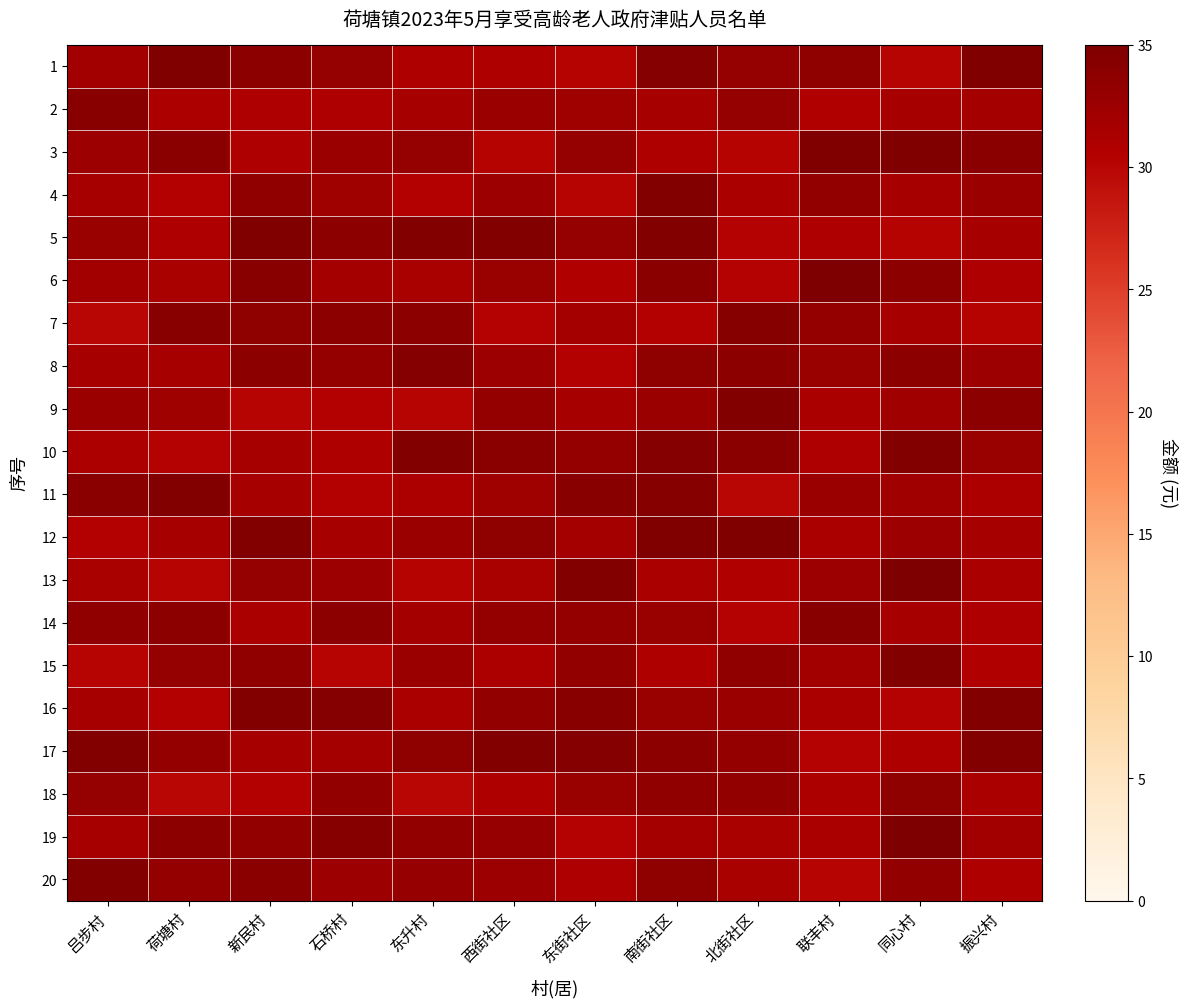

Rank the series at 东升村 from highest to lowest value.

5, 10, 8, 7, 17, 19, 3, 20, 12, 15, 14, 2, 6, 16, 11, 1, 4, 13, 9, 18